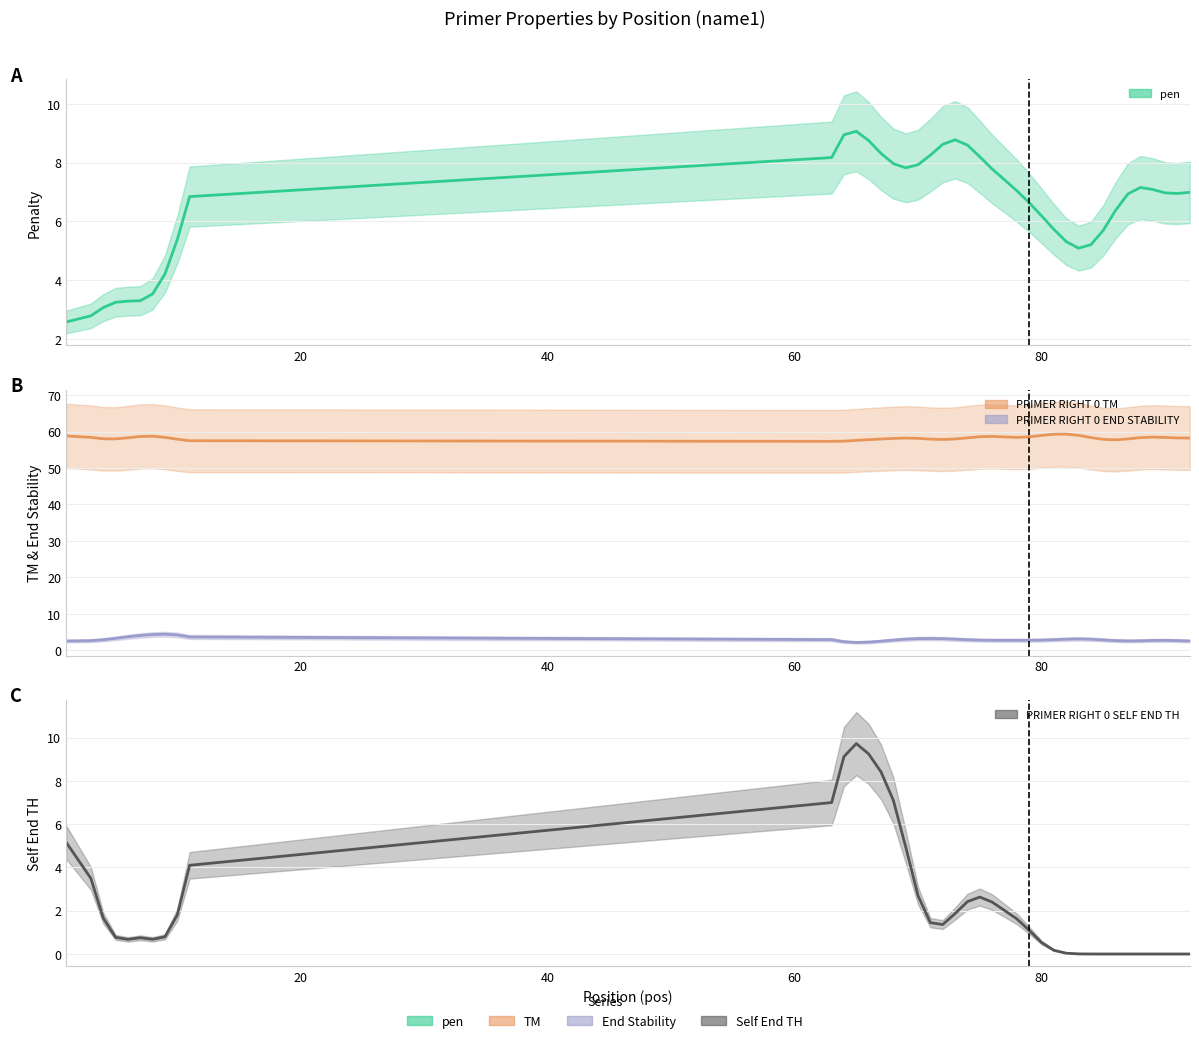

What is the maximum value shown in the chart?

59.3